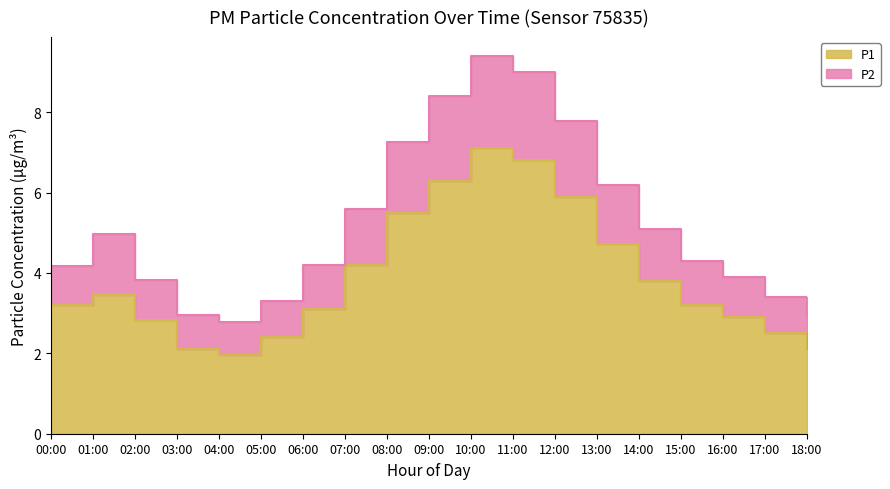

What is the difference between the highest and lowest values at 10:00?

2.3